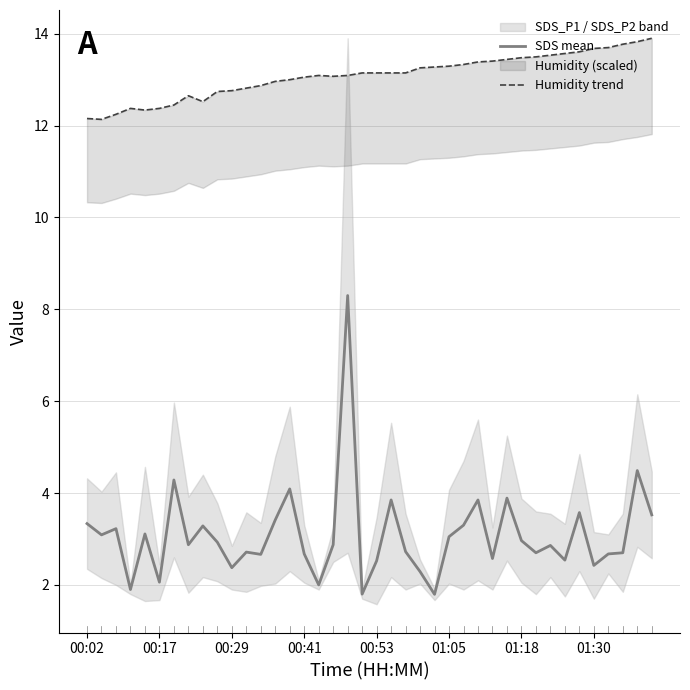

What is the maximum value for SDS mean?

8.3